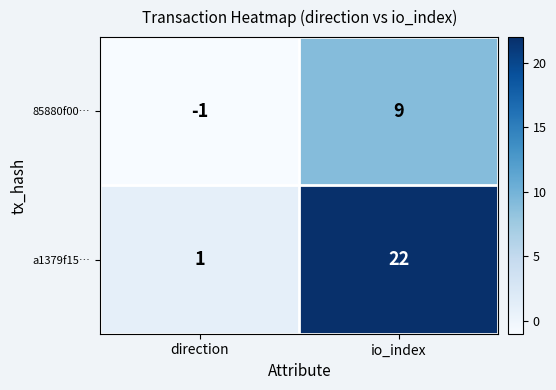

Count the number of data series in this chart.

2